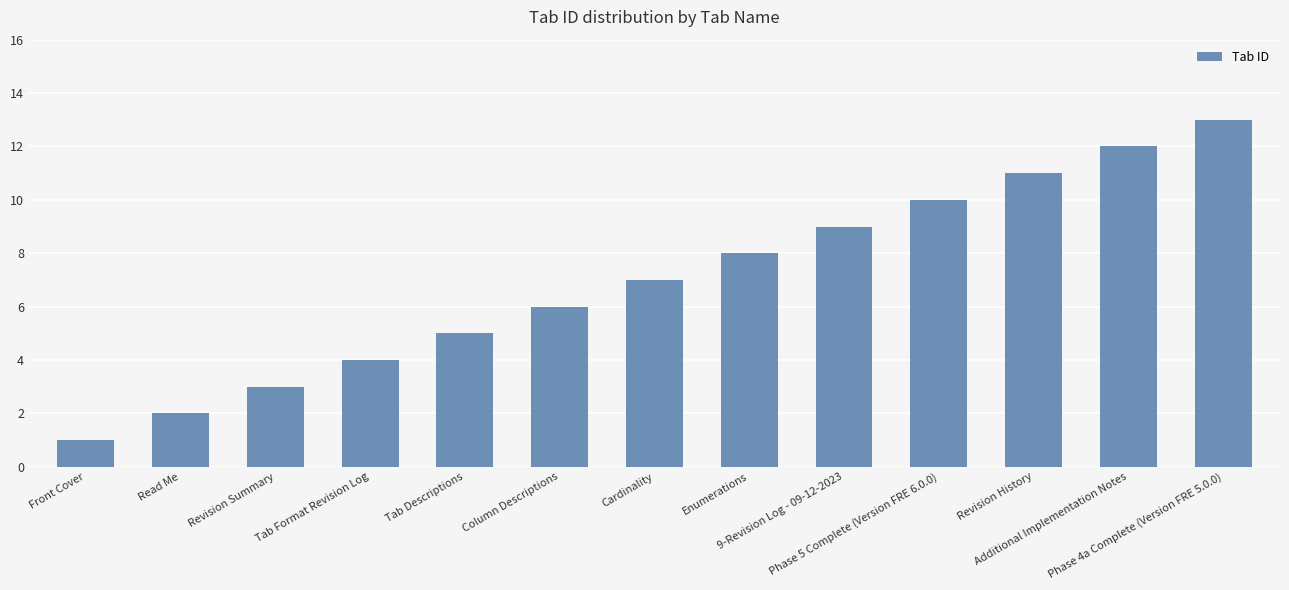

Approximately how many times larger is the value at Revision History compared to Phase 5 Complete (Version FRE 6.0.0)?

1.1